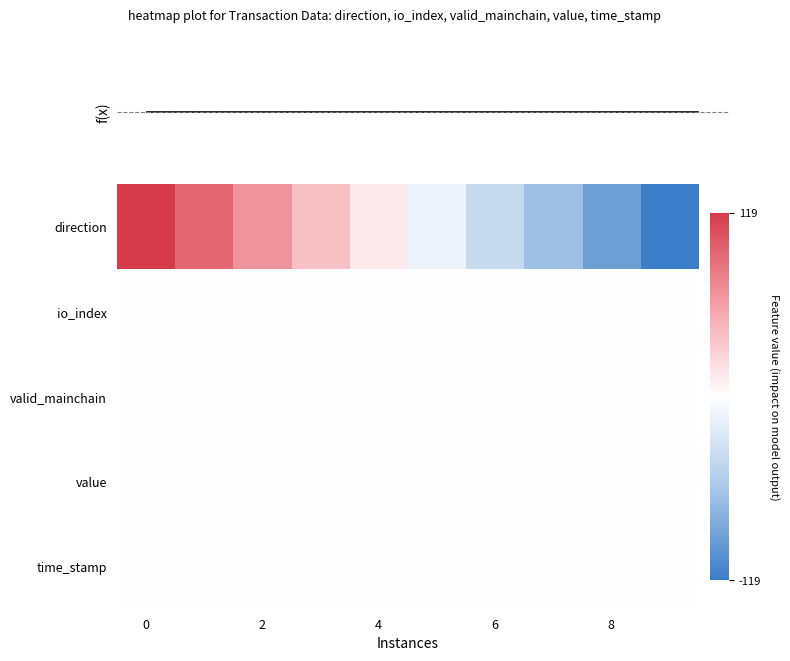

Where is row_0 nearest to the value 0?

5